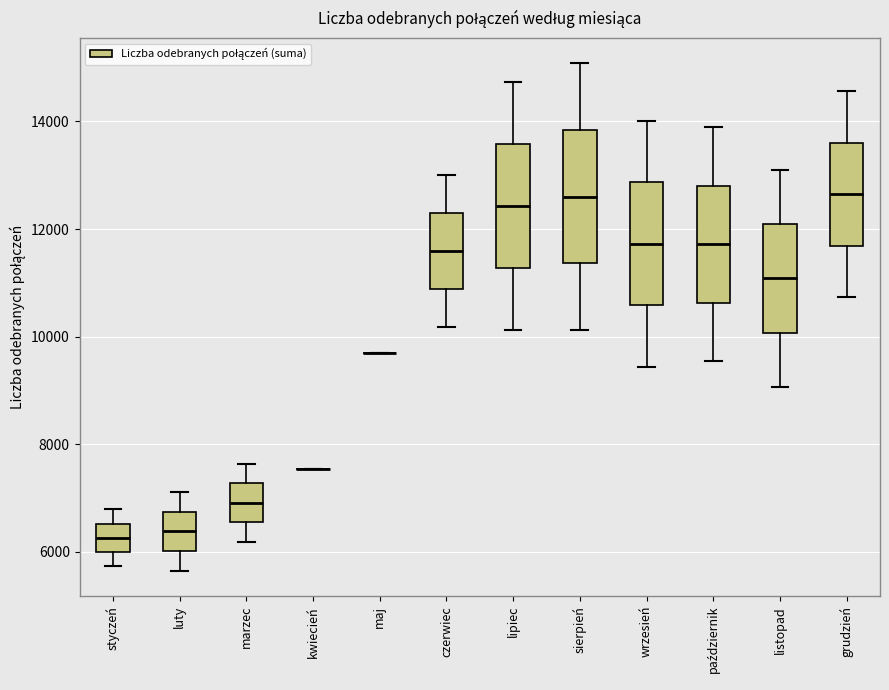

Reading left to right, transcribe this box plot: for each box, give where its median line is, the range the box spans, and where its two whiskers end, as read against the y-axis. The values are not printed on the chart, so give them approximately, as read against the axis.

styczeń: median 6200, box 6000 to 6600, whiskers 5800 to 6800
luty: median 6400, box 6000 to 6800, whiskers 5600 to 7200
marzec: median 7000, box 6600 to 7200, whiskers 6200 to 7600
kwiecień: box collapsed to a line at 7600, whiskers 7600 to 7600
maj: box collapsed to a line at 9600, whiskers 9600 to 9800
czerwiec: median 11600, box 10800 to 12200, whiskers 10200 to 13000
lipiec: median 12400, box 11200 to 13600, whiskers 10200 to 14800
sierpień: median 12600, box 11400 to 13800, whiskers 10200 to 15000
wrzesień: median 11800, box 10600 to 12800, whiskers 9400 to 14000
październik: median 11800, box 10600 to 12800, whiskers 9600 to 13800
listopad: median 11000, box 10000 to 12000, whiskers 9000 to 13200
grudzień: median 12600, box 11600 to 13600, whiskers 10800 to 14600